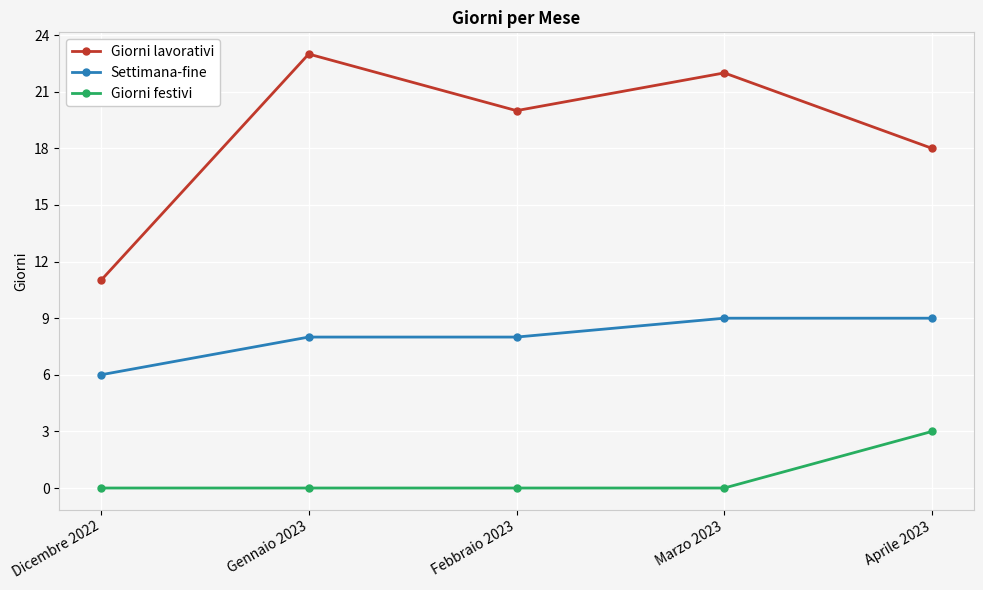

Which category has the highest value across all series?

Gennaio 2023